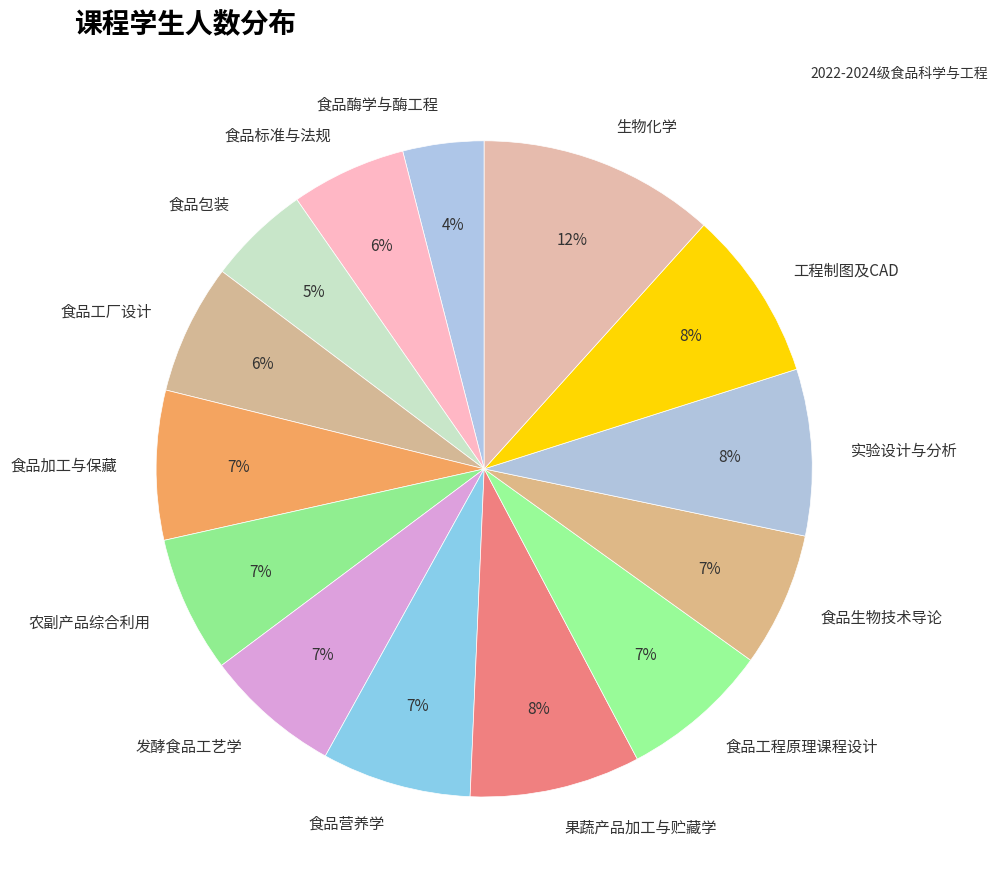

Which has a higher value, 食品标准与法规 or 食品营养学?

食品营养学